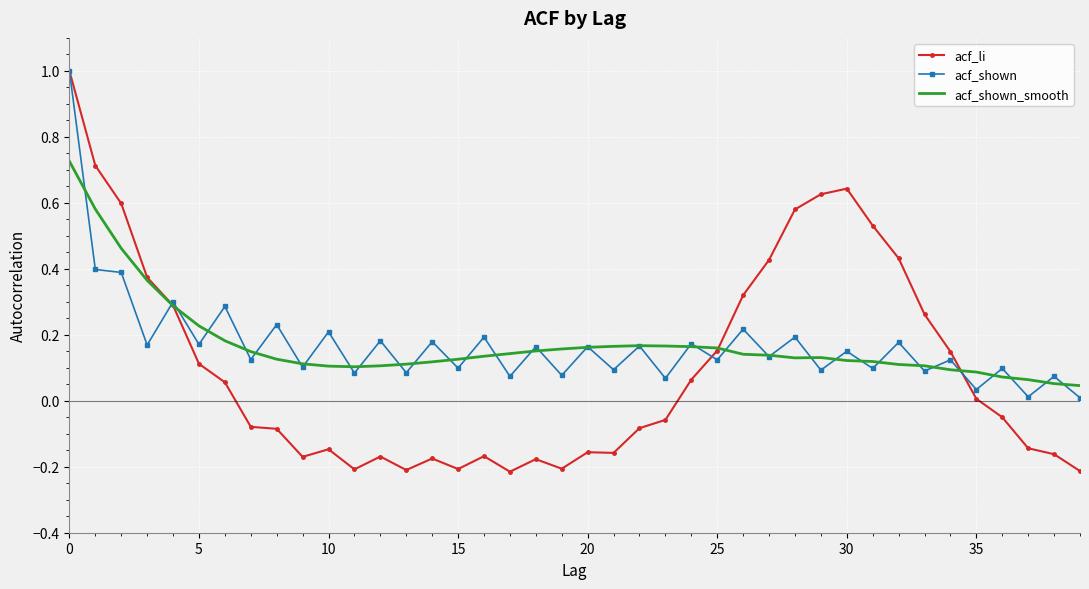

Which series has the widest spread of values?

acf_li